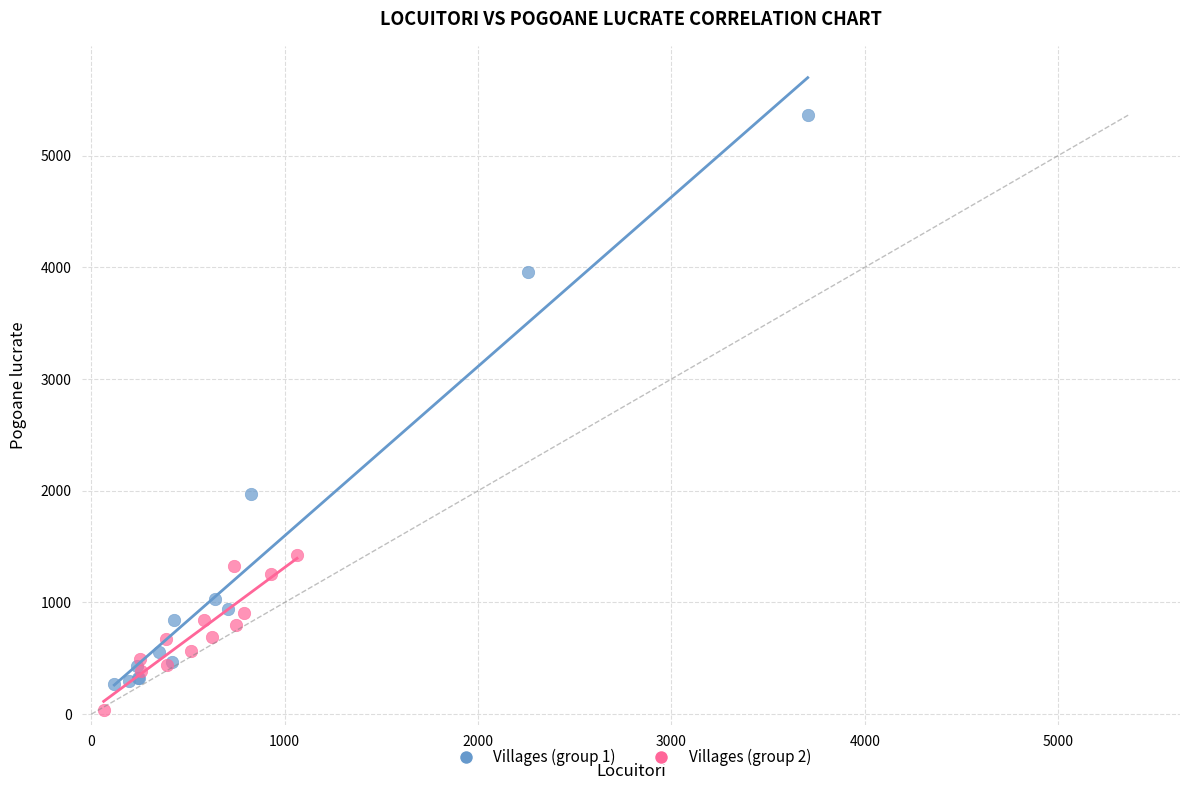

Which series reaches the maximum Y coordinate?

Villages (group 1)